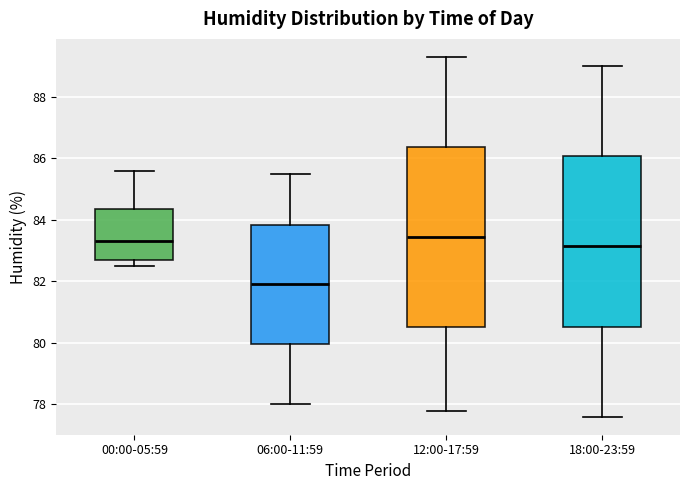

Where is the upper edge of the box for 00:00-05:59 on the y-axis? The values are not printed on the chart, so give them approximately, as read against the axis.

84.4